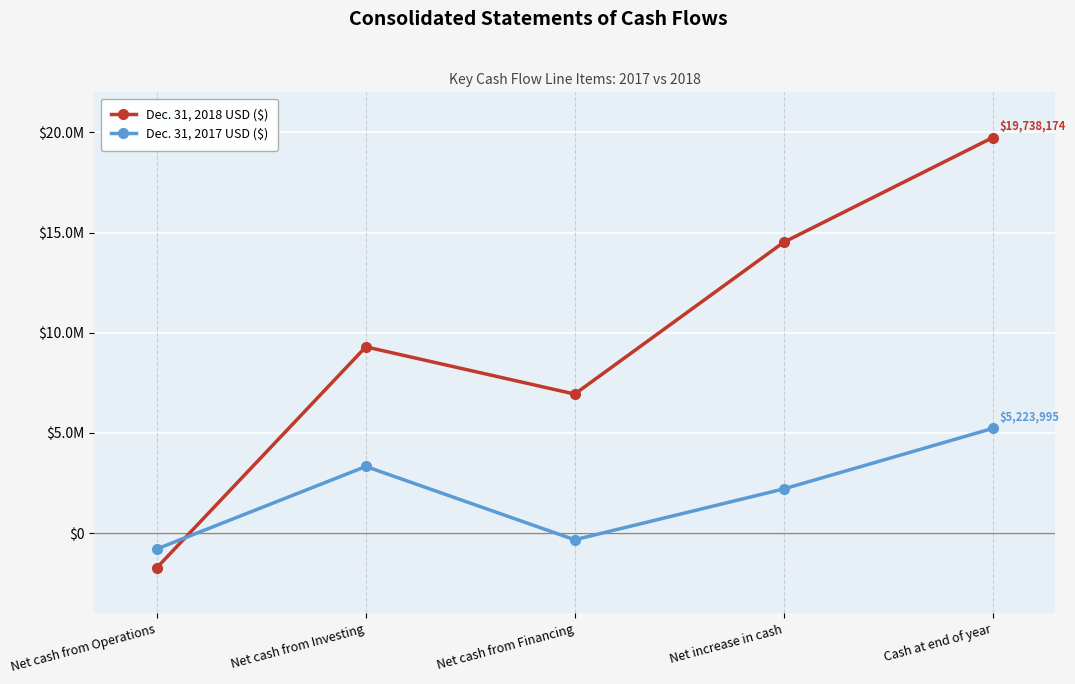

Reading right to left, extract all data points from this chart.

Dec. 31, 2018 USD ($): Cash at end of year=19738174	Net increase in cash=14514179	Net cash from Financing=6939385	Net cash from Investing=9296621	Net cash from Operations=-1721827
Dec. 31, 2017 USD ($): Cash at end of year=5223995	Net increase in cash=2204532	Net cash from Financing=-332801	Net cash from Investing=3325451	Net cash from Operations=-788118